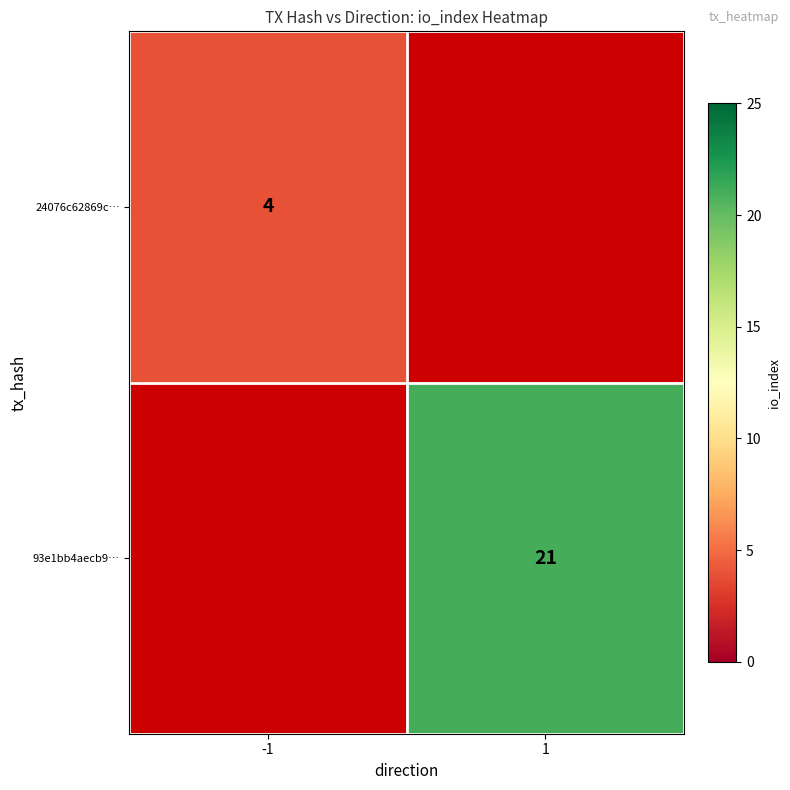

The 24076c62869c… series shows 4 at -1. True or false?

True